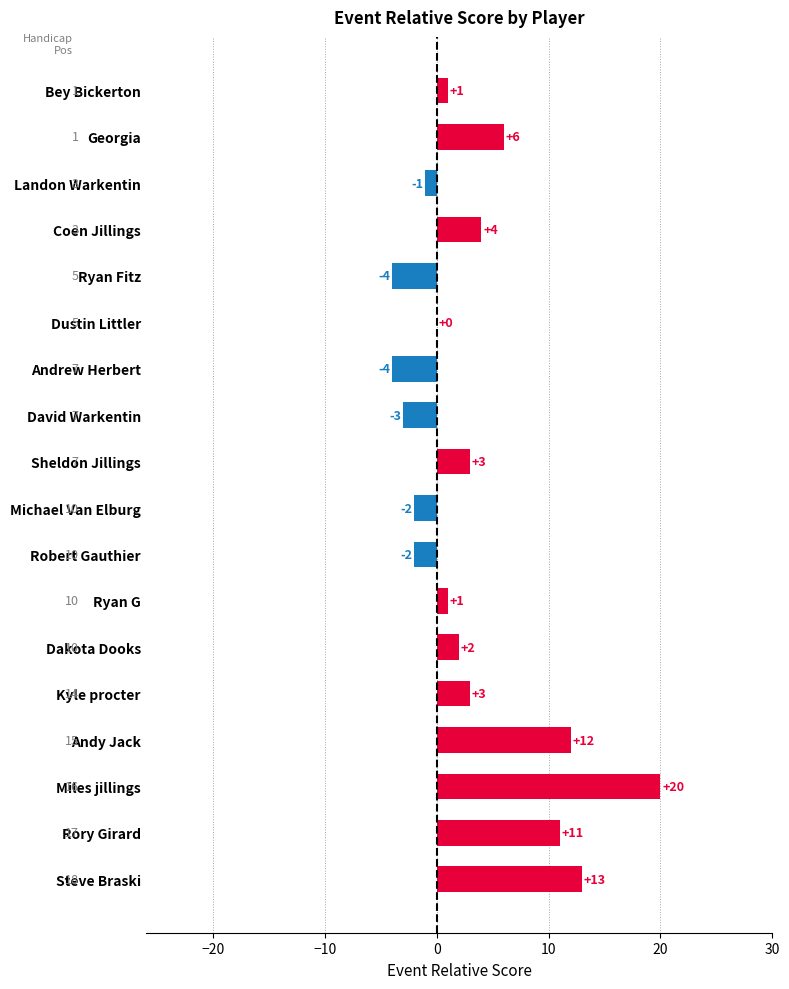

Between Miles jillings and Steve Braski, which is larger?

Miles jillings